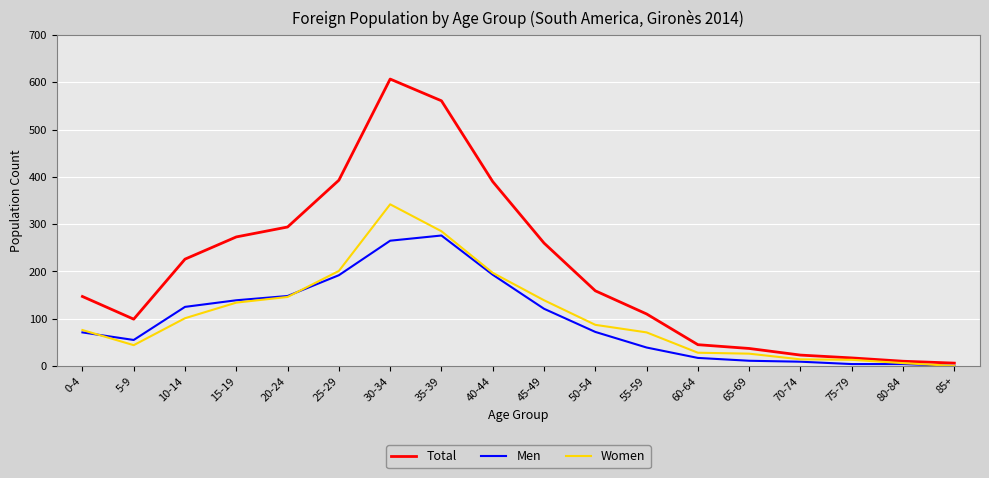

The Women series shows 342 at 30-34. True or false?

True